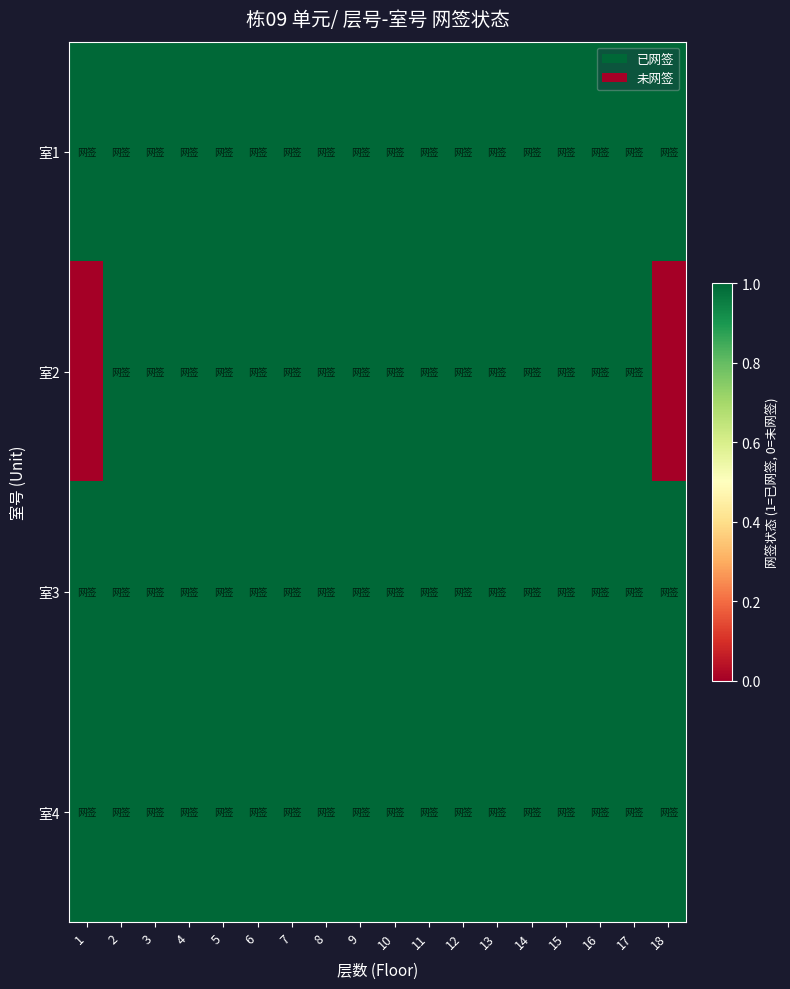

Which label corresponds to the smallest value in the chart?

1